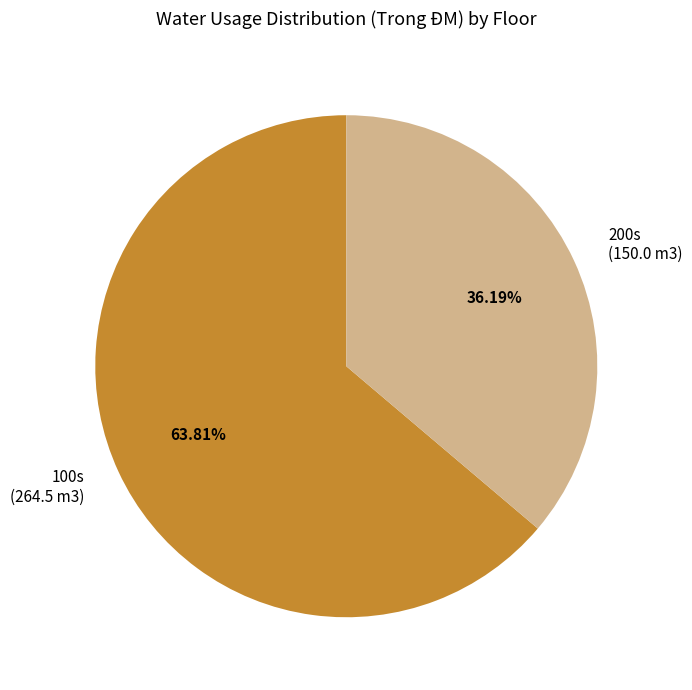

How many slices are in this pie chart?

2